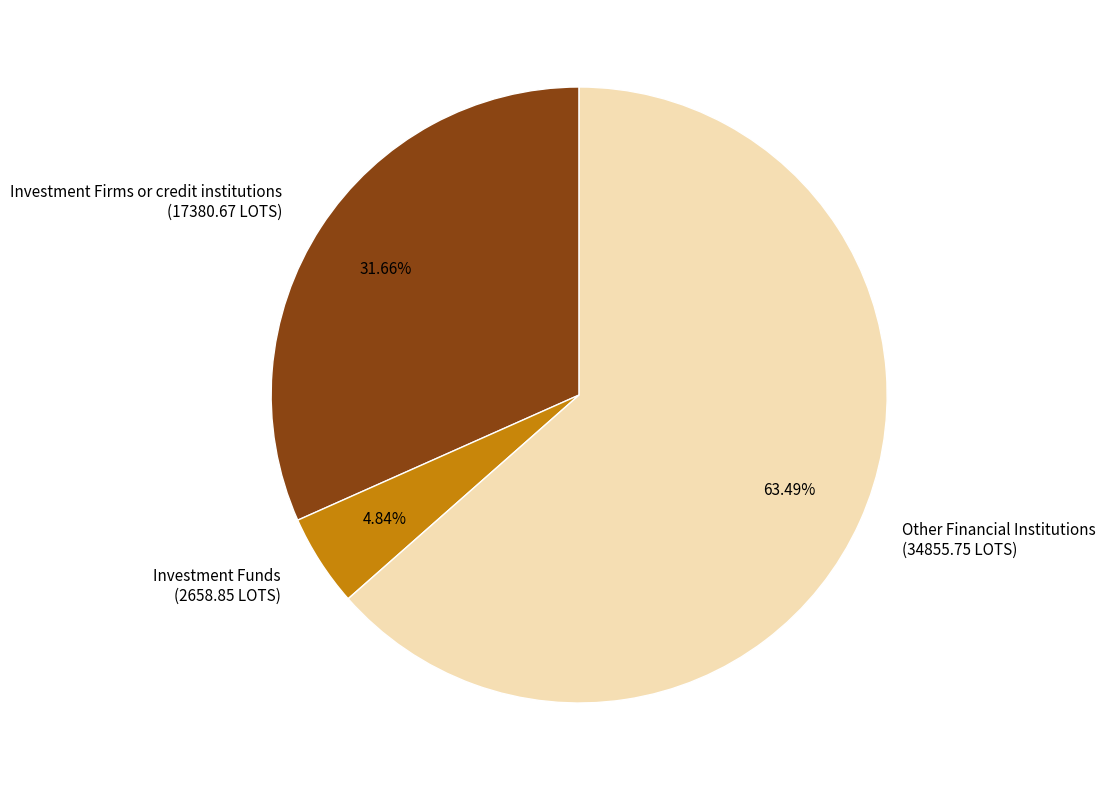

Rank the categories by value from lowest to highest.

Investment Funds (2658.85 LOTS), Investment Firms or credit institutions (17380.67 LOTS), Other Financial Institutions (34855.75 LOTS)